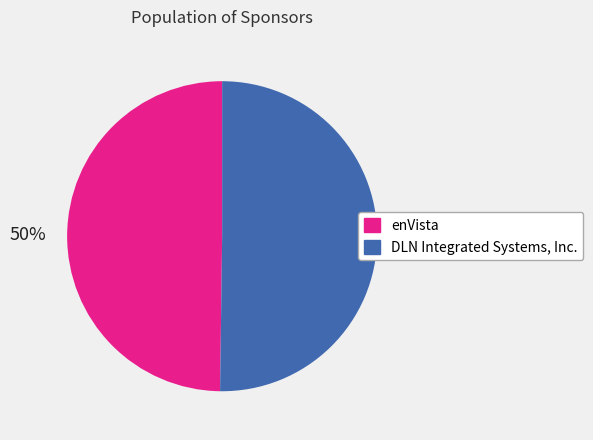

What is the ratio of the value at DLN Integrated Systems, Inc. to the value at enVista?

1.0